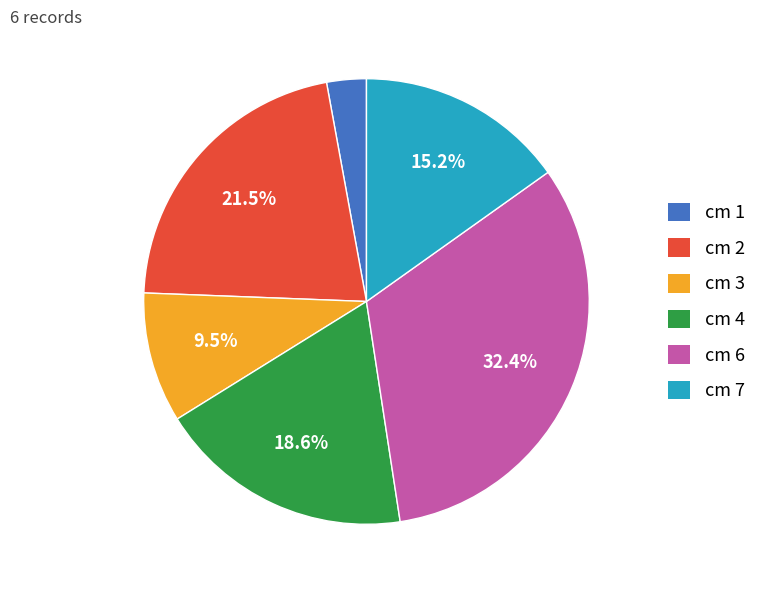

Is there any slice that represents more than half of the pie?

No